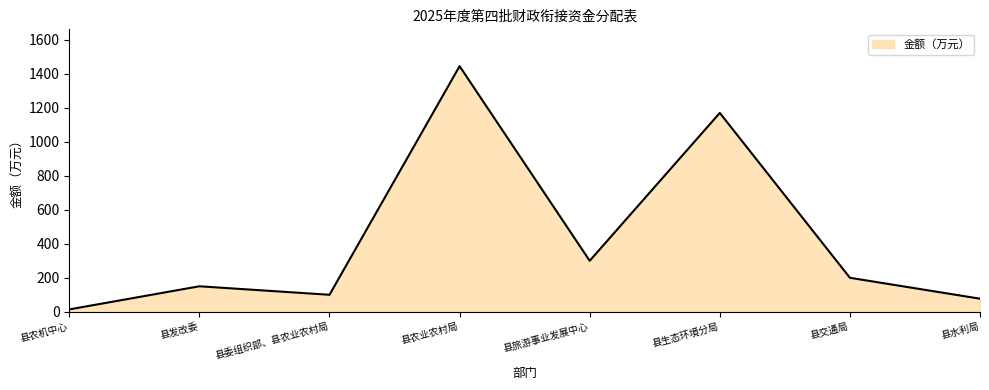

The chart shows a value of 100 at 县委组织部、县农业农村局. True or false?

True